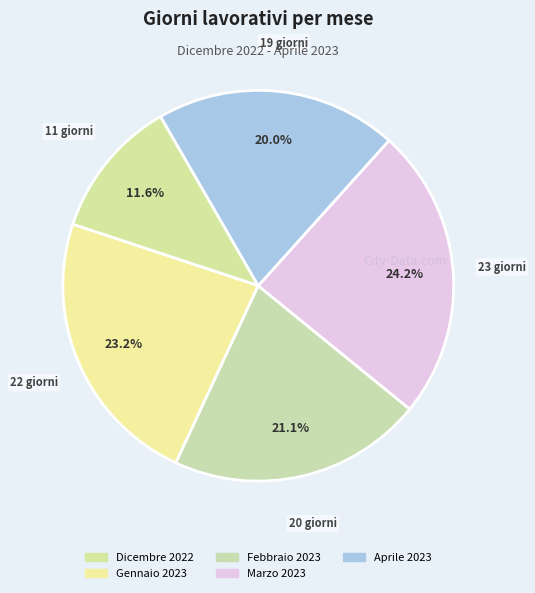

Combined, what portion of the pie is Dicembre 2022 and Marzo 2023?

35.8%